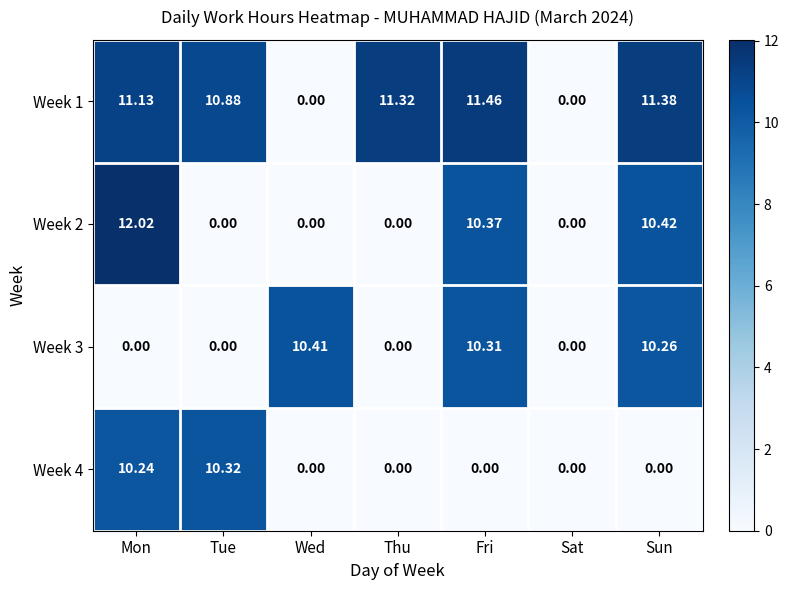

How many values in the Week 3 series exceed 0?

3